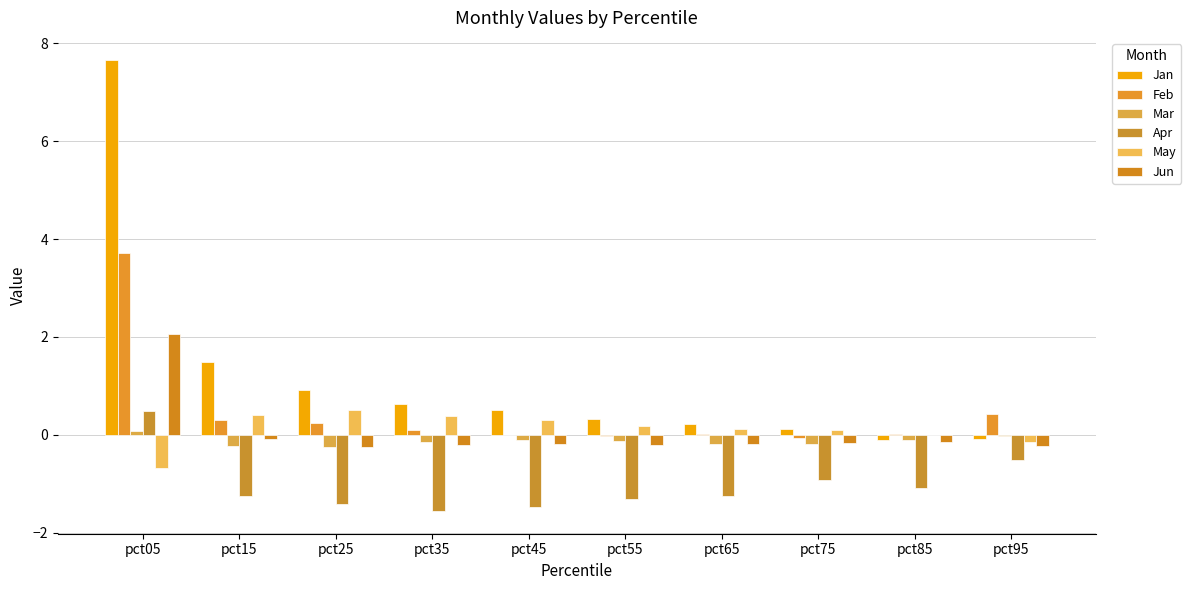

True or false: Mar has a value of -0.2 at pct75.

True